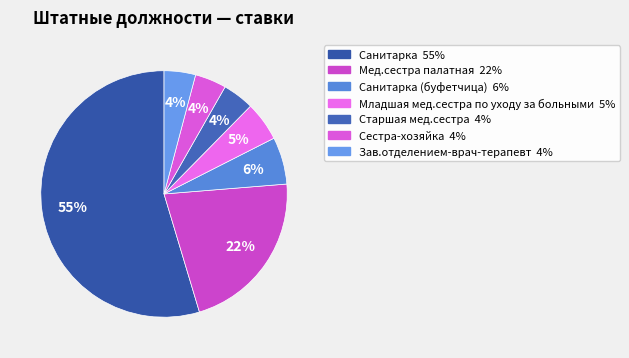

How many slices are in this pie chart?

7